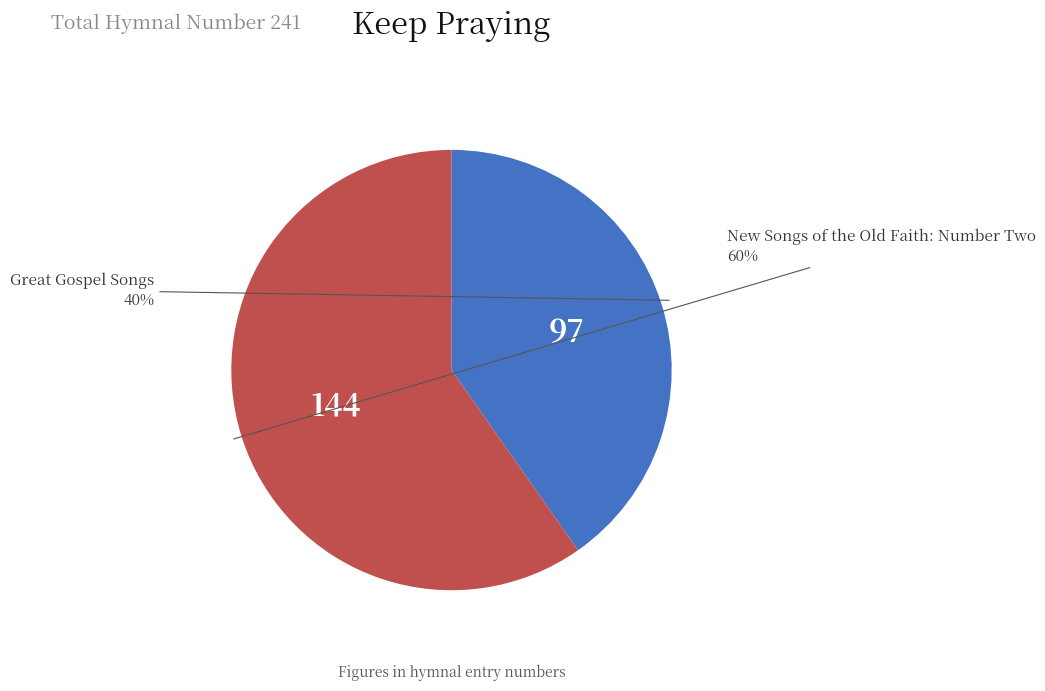

Is it true that New Songs of the Old Faith: Number Two is 71% of the pie?

False